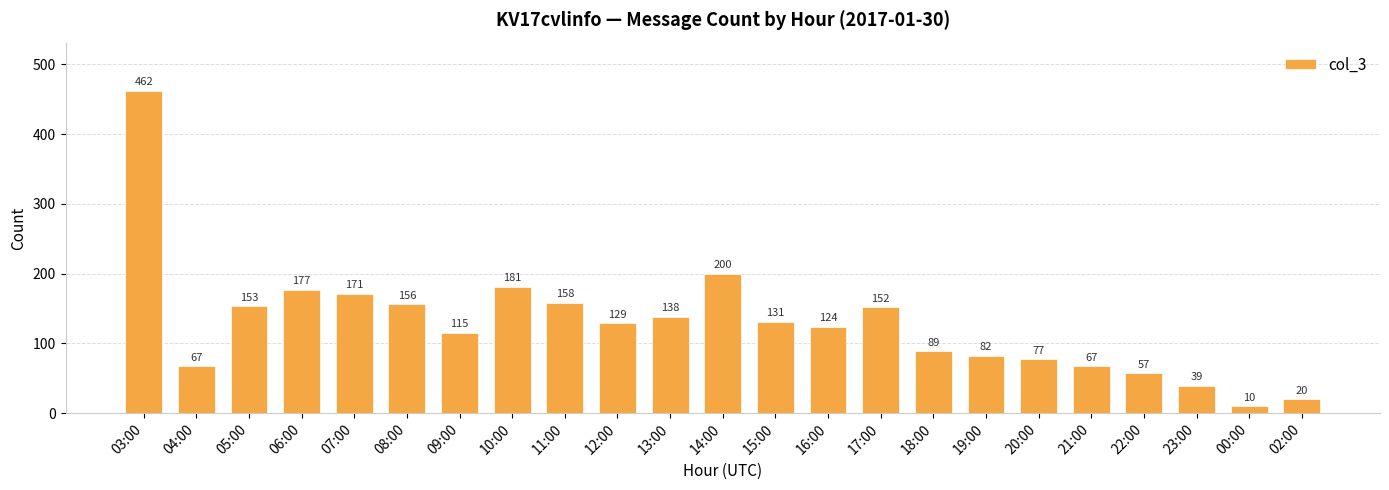

What is the value of the 18th bar from the left?

77